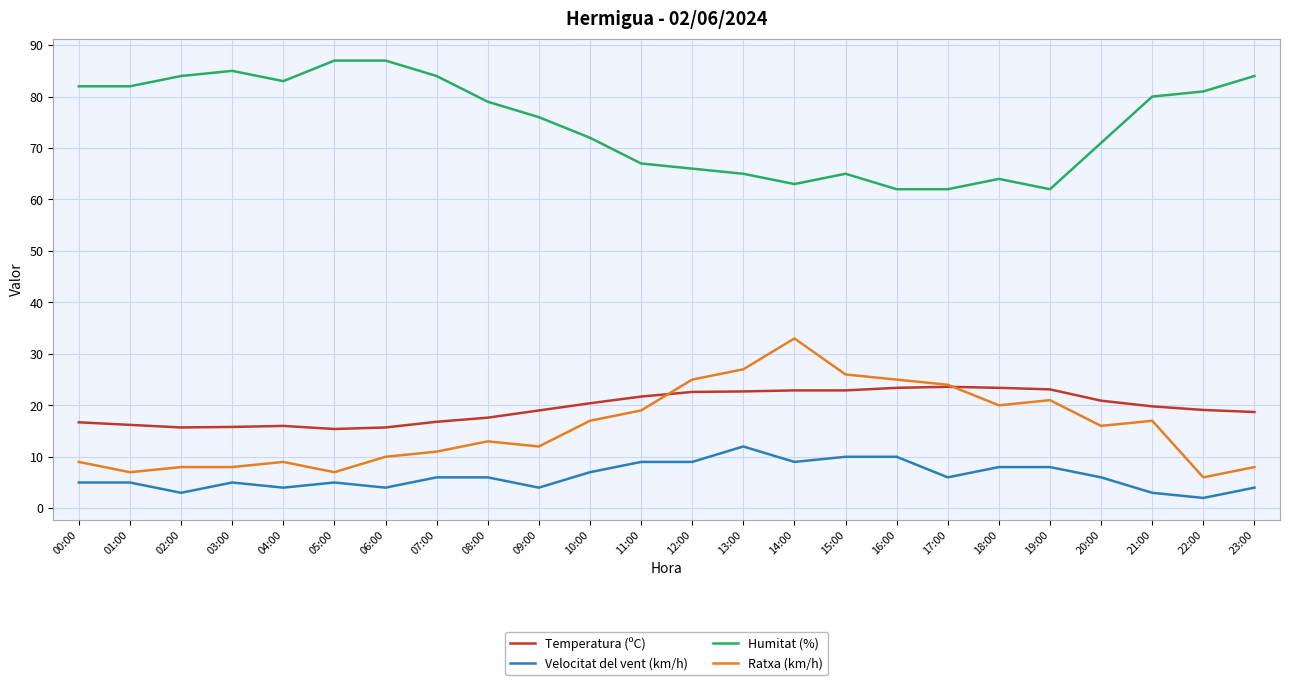

What is the approximate value of Ratxa (km/h) at 20:00?

16.0